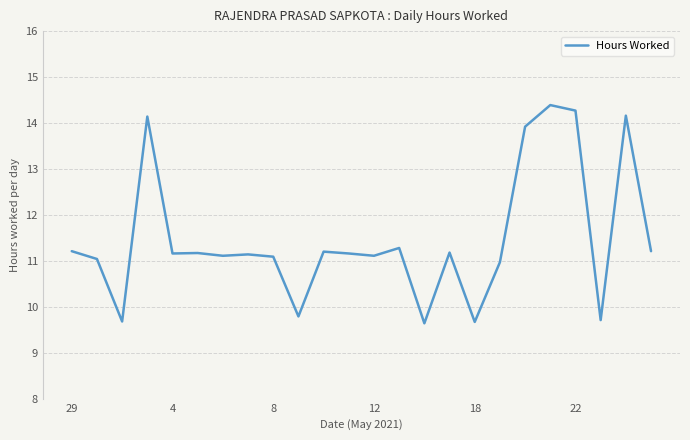

What is the maximum value shown in the chart?

14.4